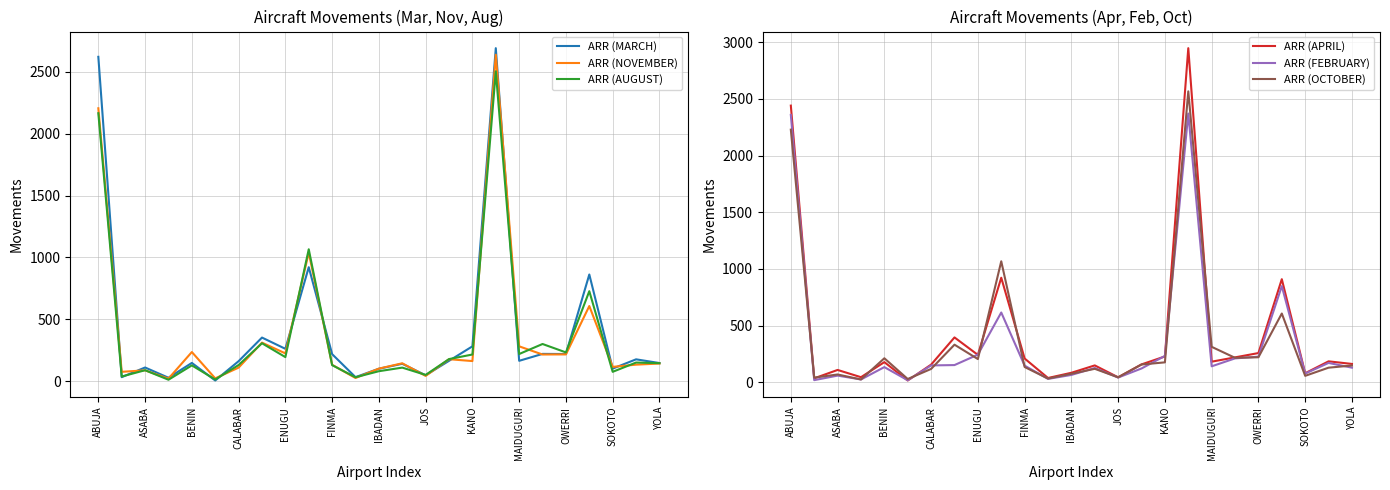

The ARR (APRIL) series shows 108 at ASABA. True or false?

True